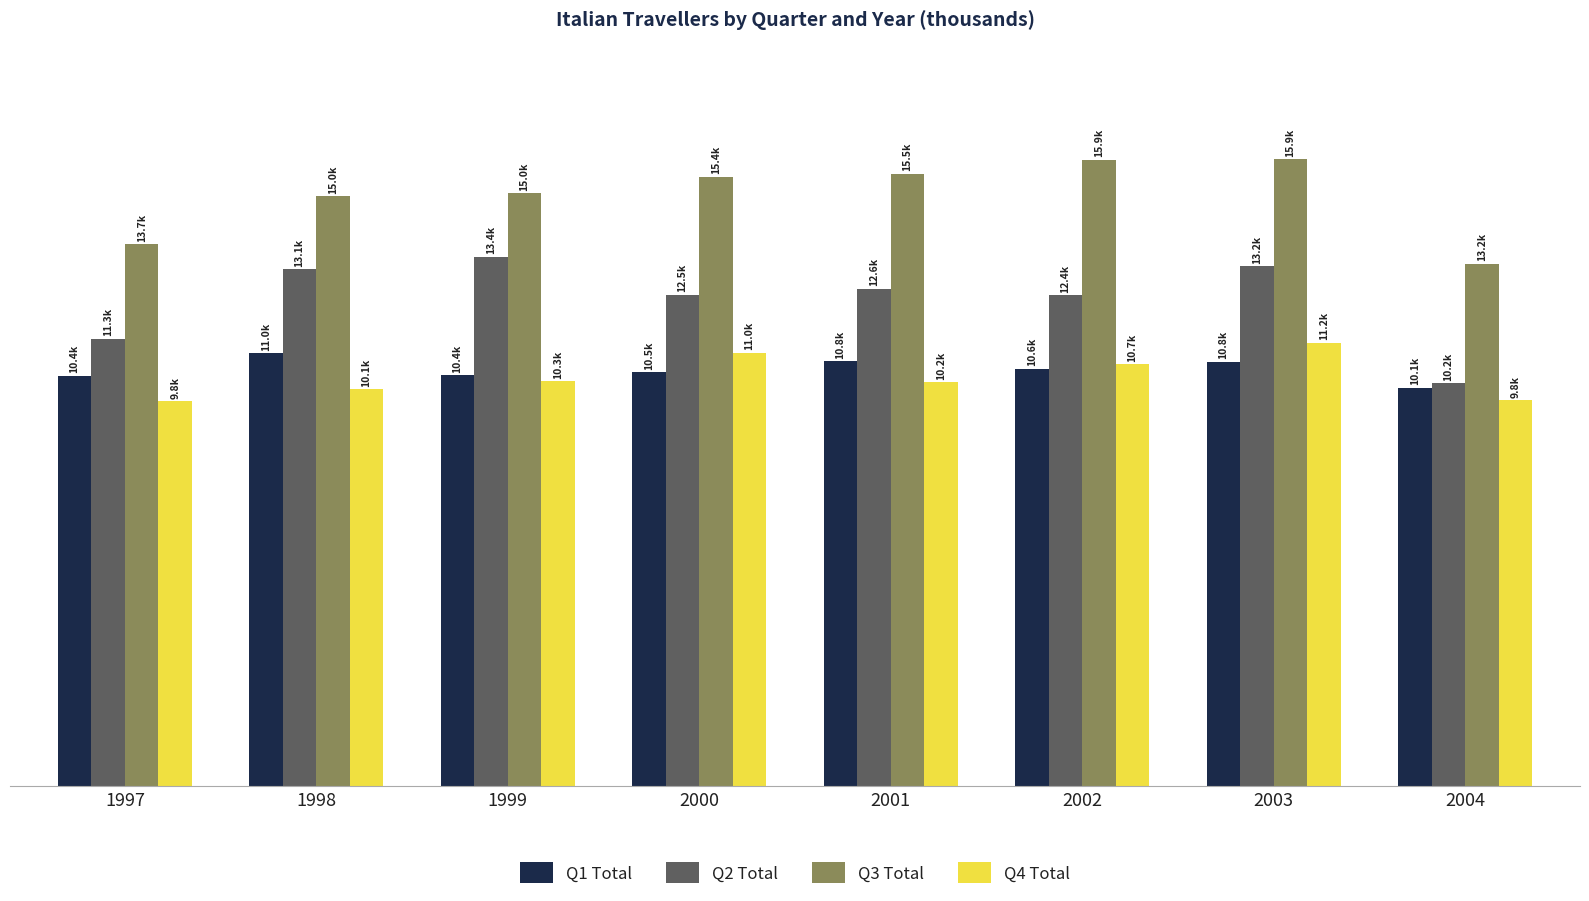

Reading left to right, what are all the values shown in this chart?

Q1 Total: 1997=10406.8	1998=10970.0	1999=10417.3	2000=10491.1	2001=10767.1	2002=10585.1	2003=10752.2	2004=10093.7
Q2 Total: 1997=11348.1	1998=13099.1	1999=13415.9	2000=12462.8	2001=12602.0	2002=12441.1	2003=13175.4	2004=10211.7
Q3 Total: 1997=13737.7	1998=14955.0	1999=15028.6	2000=15442.7	2001=15516.1	2002=15878.0	2003=15893.6	2004=13245.1
Q4 Total: 1997=9756.2	1998=10065.1	1999=10269.8	2000=10990.5	2001=10243.4	2002=10696.7	2003=11234.4	2004=9784.9